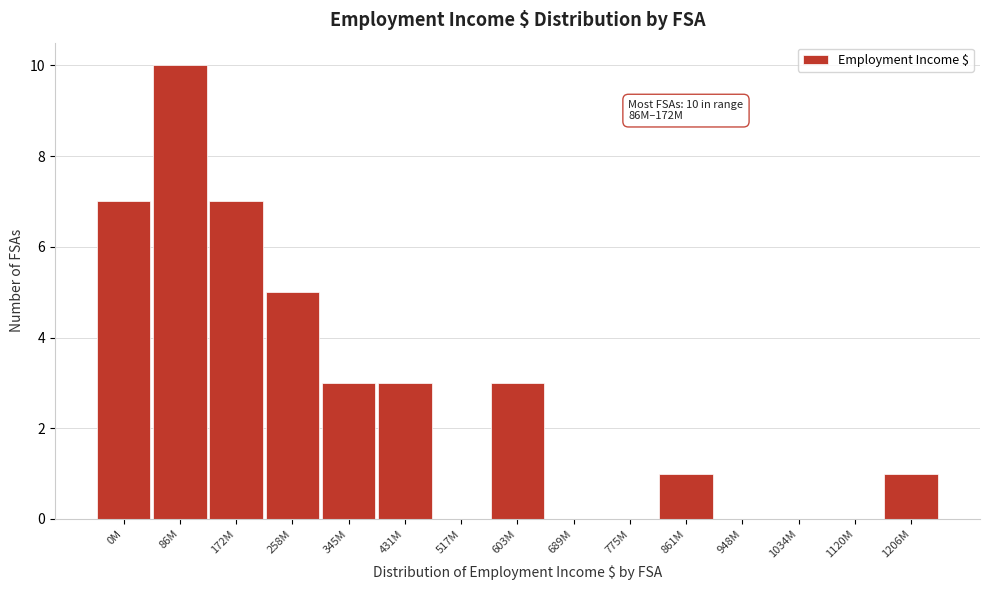

Reading left to right, transcribe all the data shown in this chart.

0M=7	86M=10	172M=7	258M=5	345M=3	431M=3	517M=0	603M=3	689M=0	775M=0	861M=1	948M=0	1034M=0	1120M=0	1206M=1